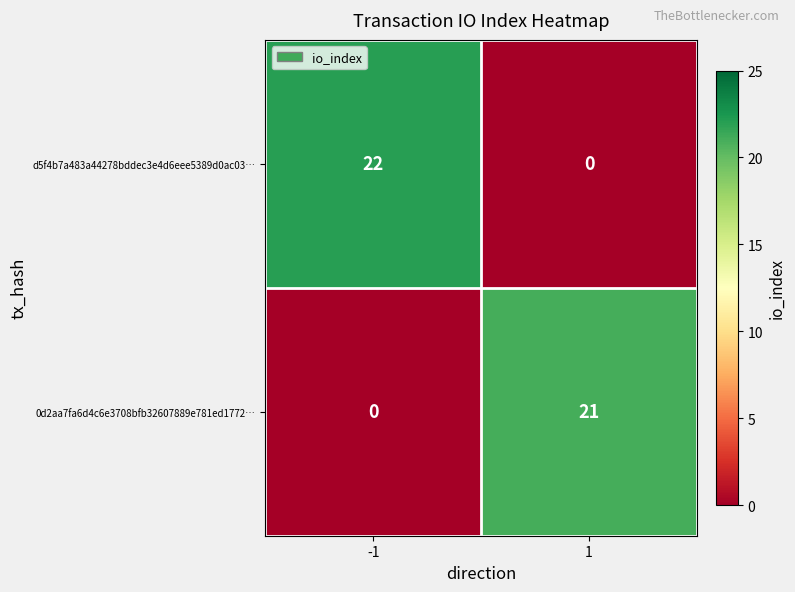

Which series has the widest spread of values?

d5f4b7a483a44278bddec3e4d6eee5389d0ac03…